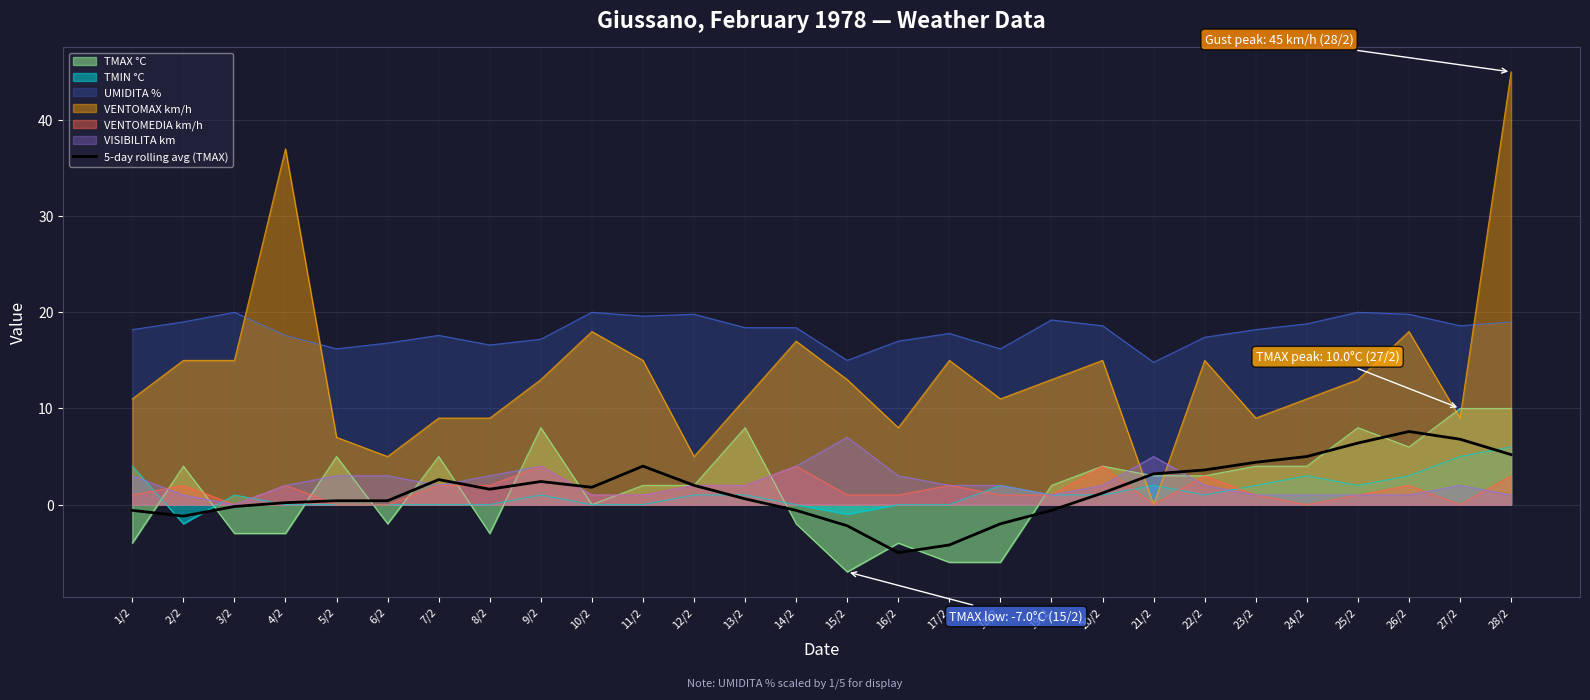

Is it true that 5-day rolling avg (TMAX) equals -0.6 at 14/2?

True